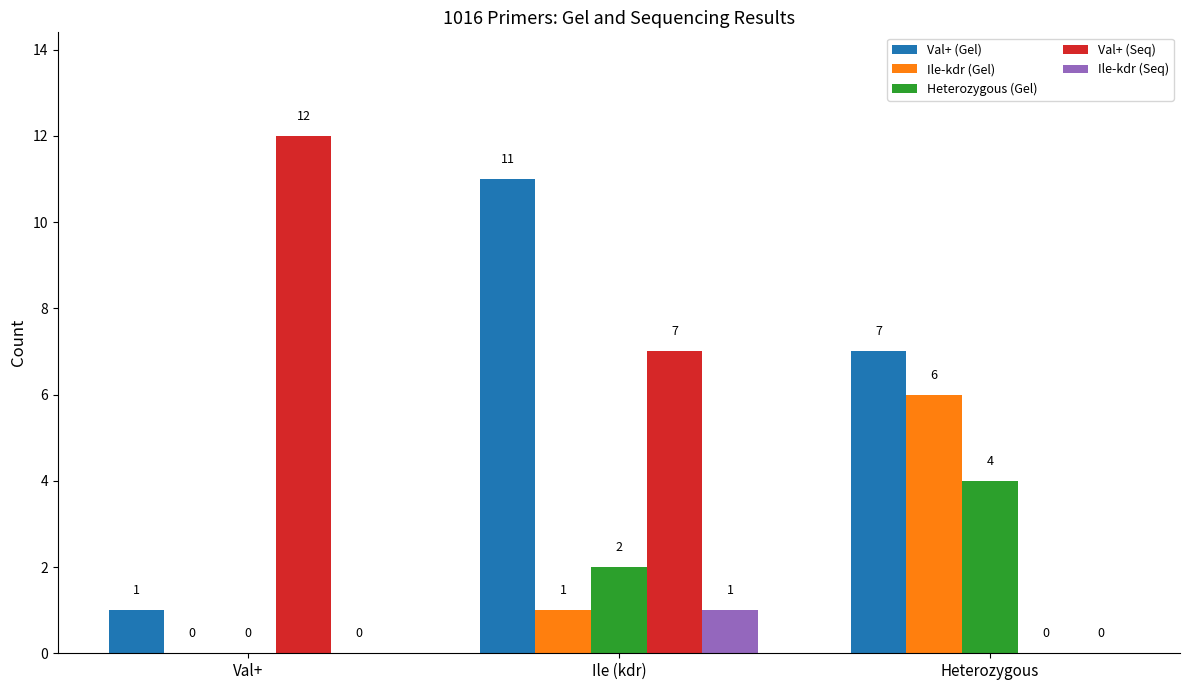

What are all the series names shown in the legend?

Val+ (Gel), Ile-kdr (Gel), Heterozygous (Gel), Val+ (Seq), Ile-kdr (Seq)